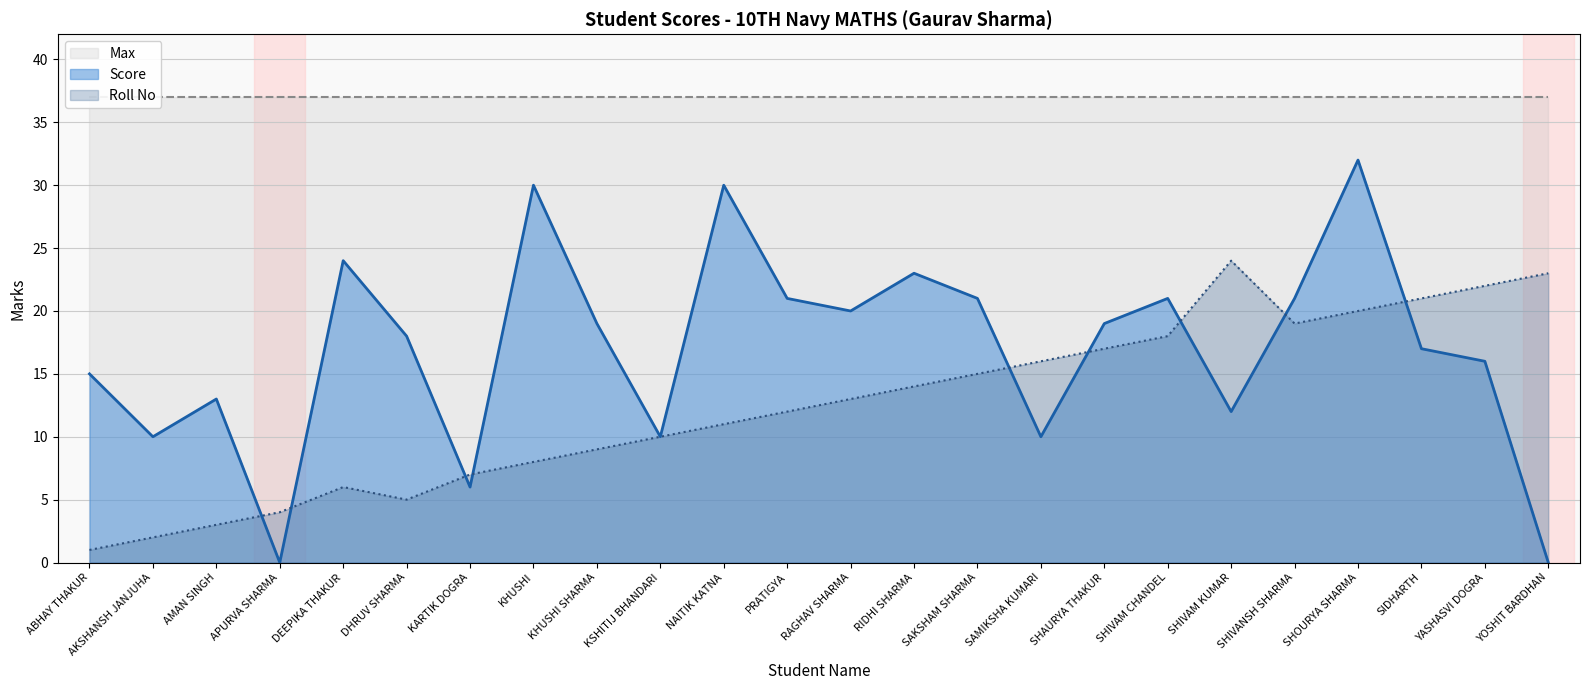

The value of Roll No at SHIVAM KUMAR is 17. True or false?

False